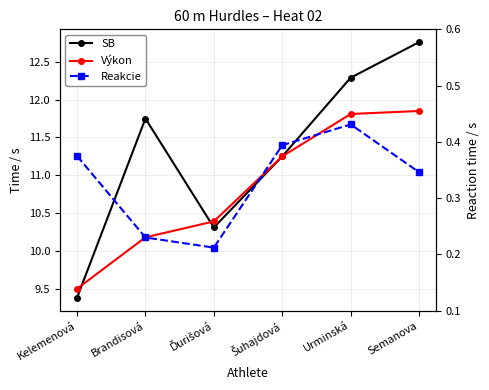

True or false: Reakcie and SB intersect in this chart.

False